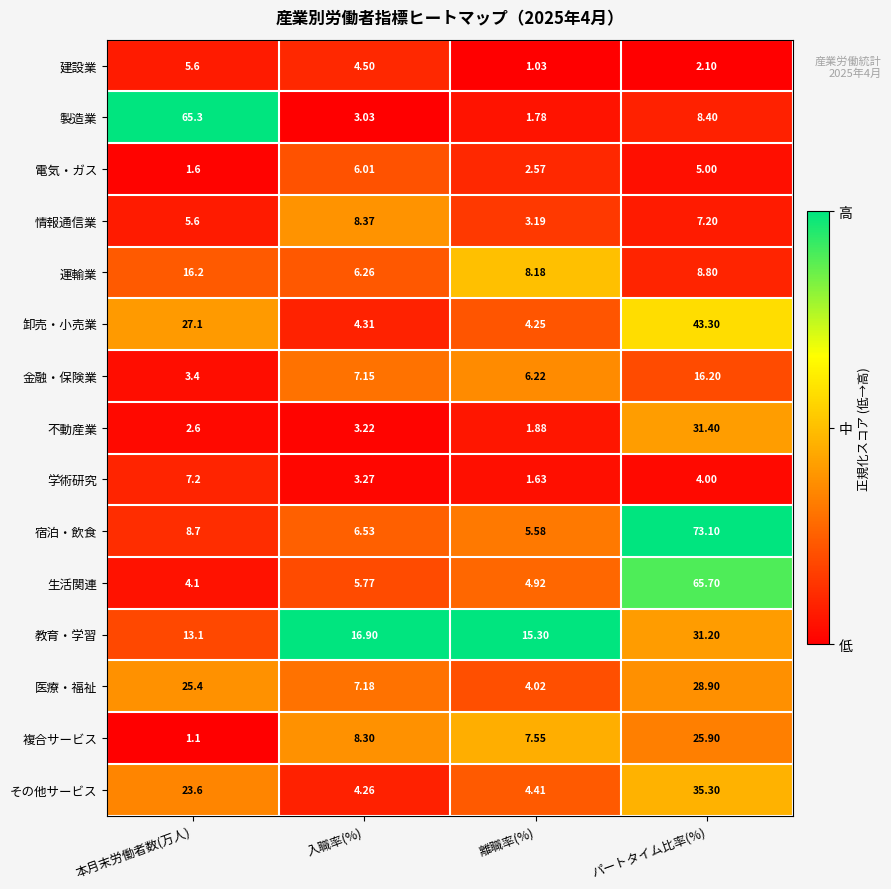

Which category has the highest value in the 複合サービス series?

パートタイム比率(%)